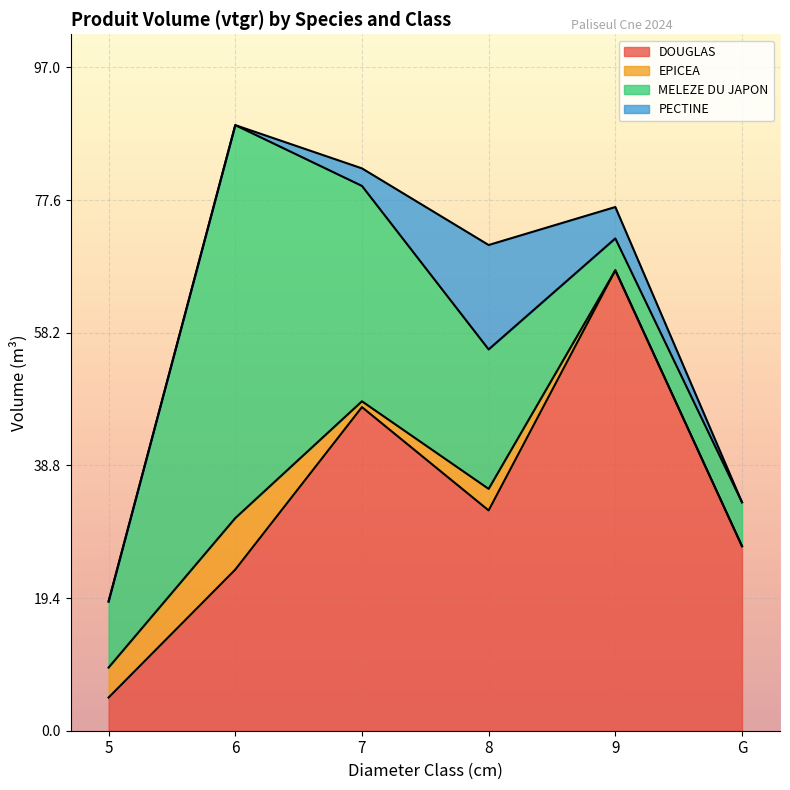

What is the difference between the maximum and second lowest values in the PECTINE series?

15.3